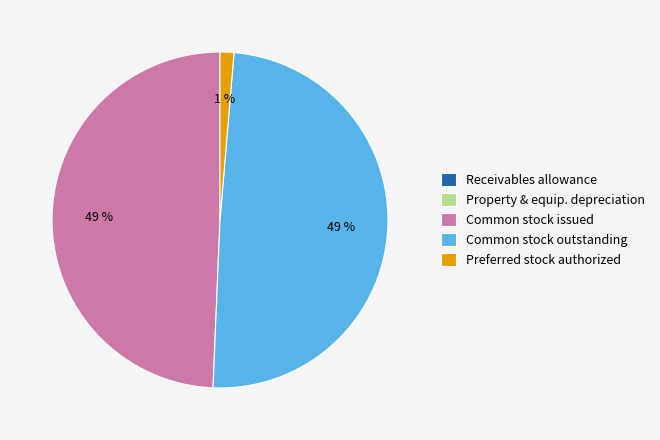

What percentage is the Common stock issued slice, to the nearest percent?

49%